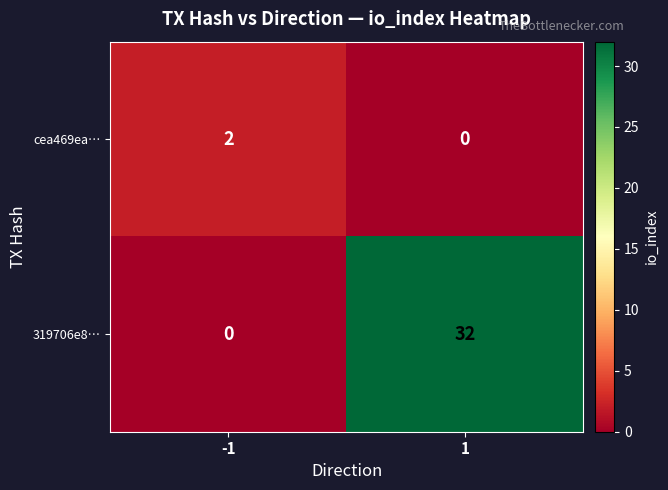

What is the spread (max minus min) of values at -1?

2